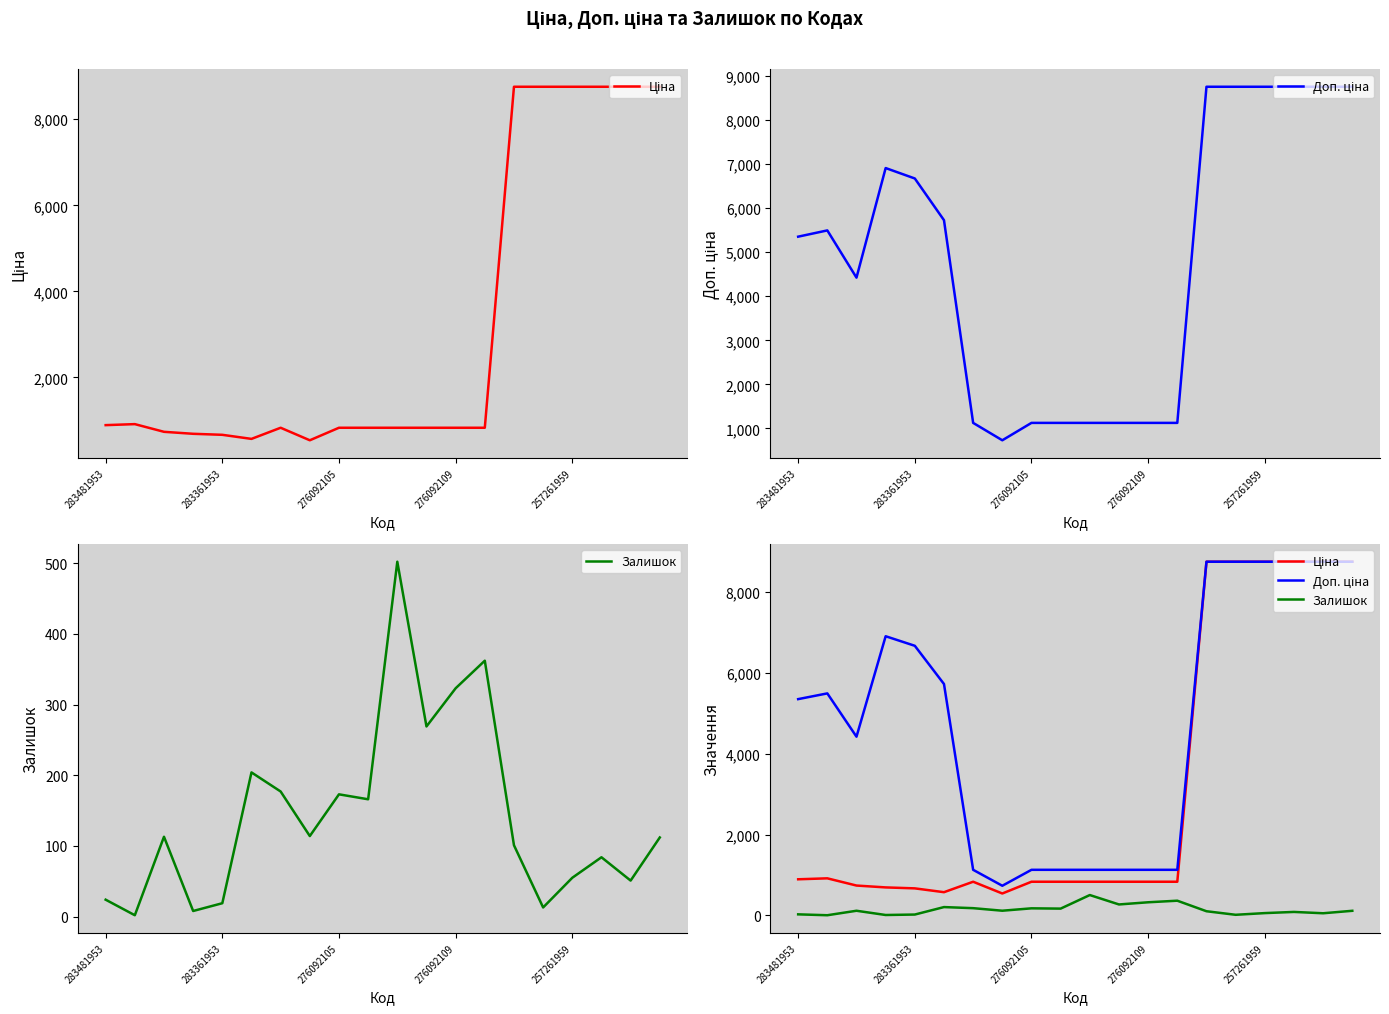

What is the highest value of the Залишок series?

502.0